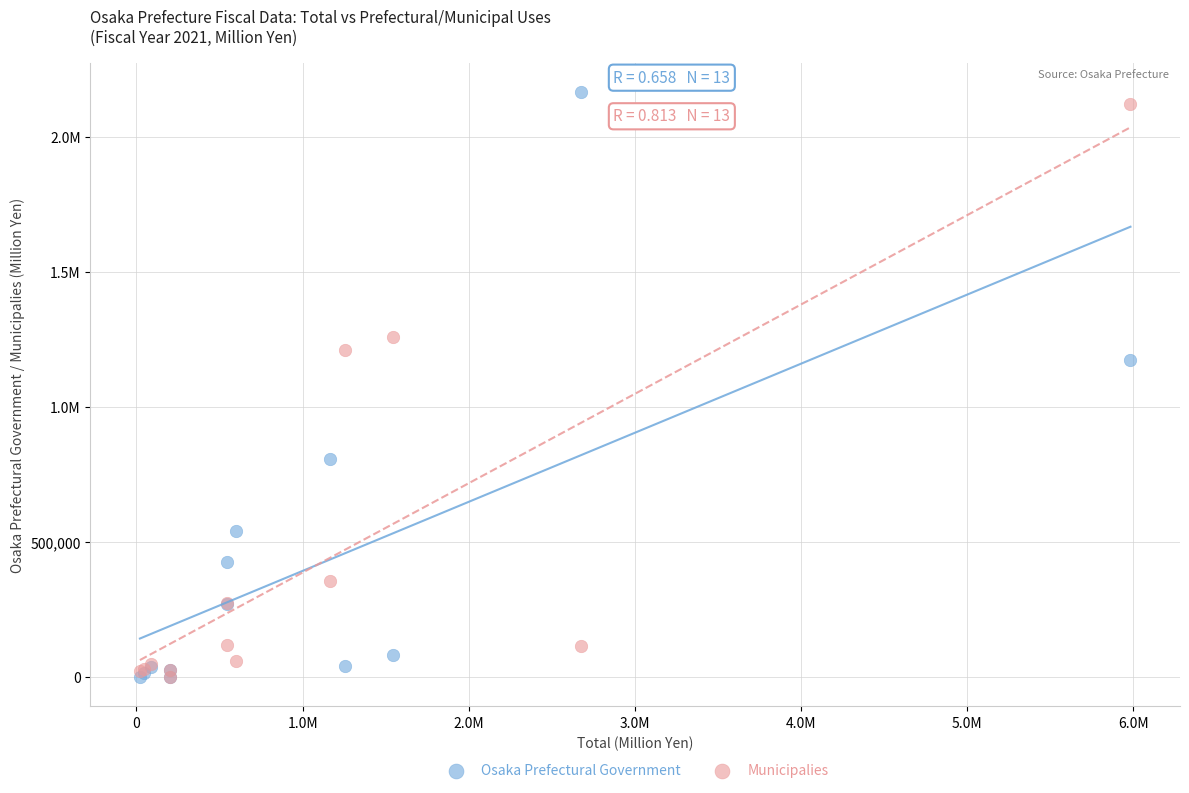

What are all the series names shown in the legend?

Osaka Prefectural Government, Municipalies